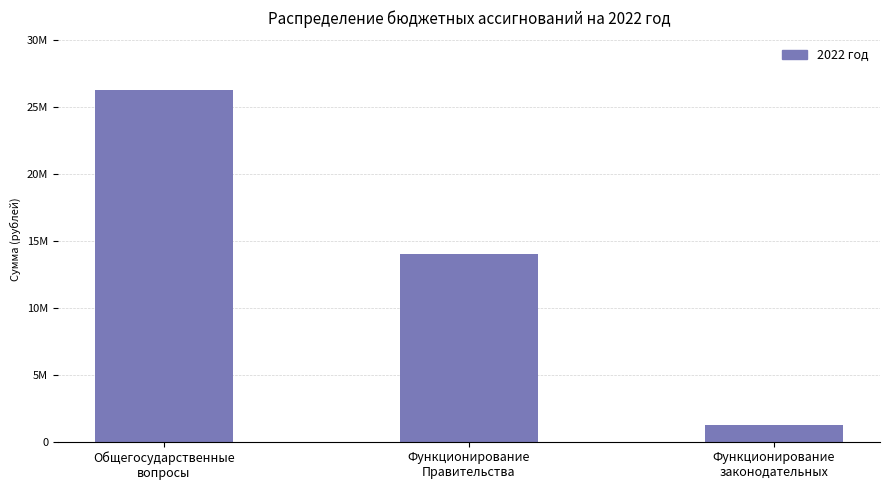

Between Общегосударственные
вопросы and Функционирование
законодательных, which is larger?

Общегосударственные
вопросы